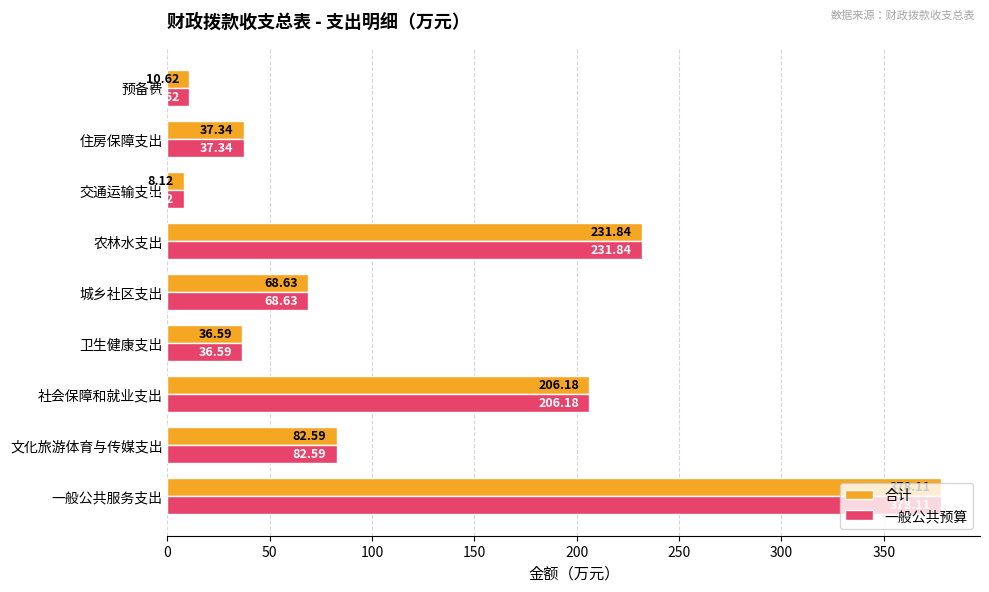

What is the lowest value of the 合计 series?

8.1